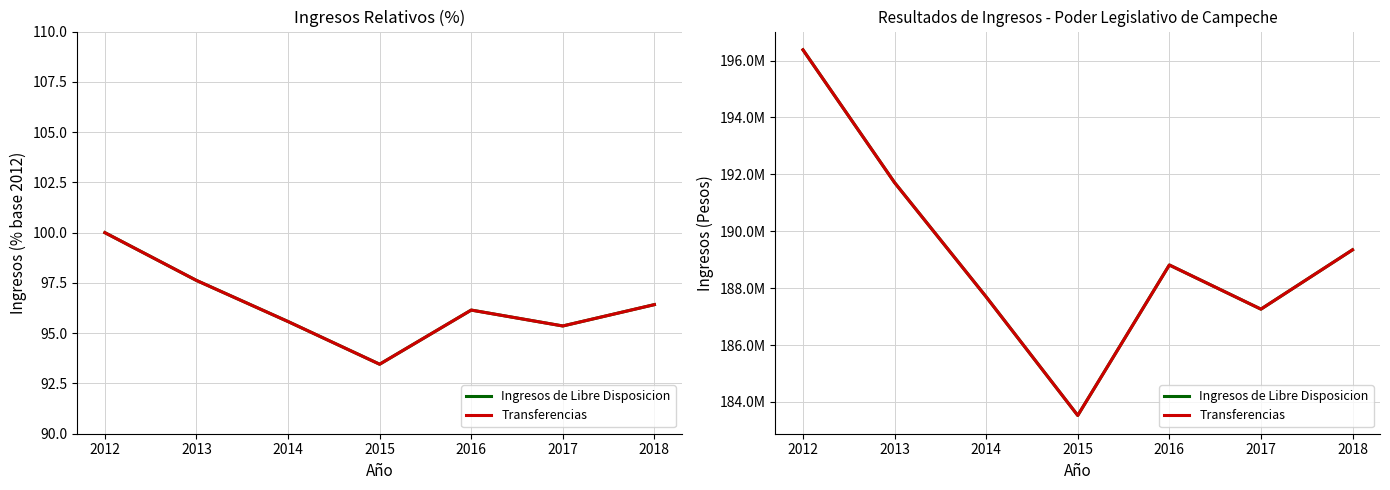

True or false: Ingresos de Libre Disposicion and Transferencias intersect in this chart.

False